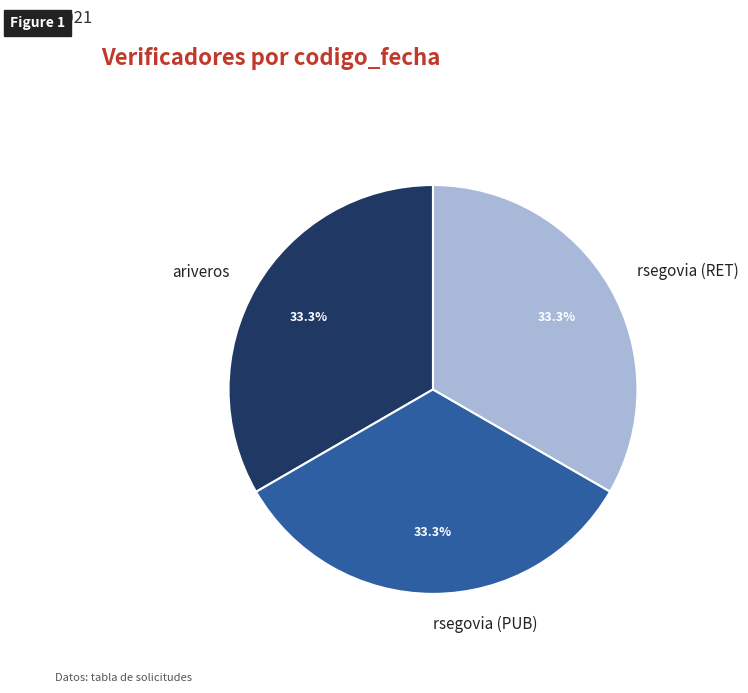

True or false: rsegovia (PUB) accounts for 23% of the total.

False